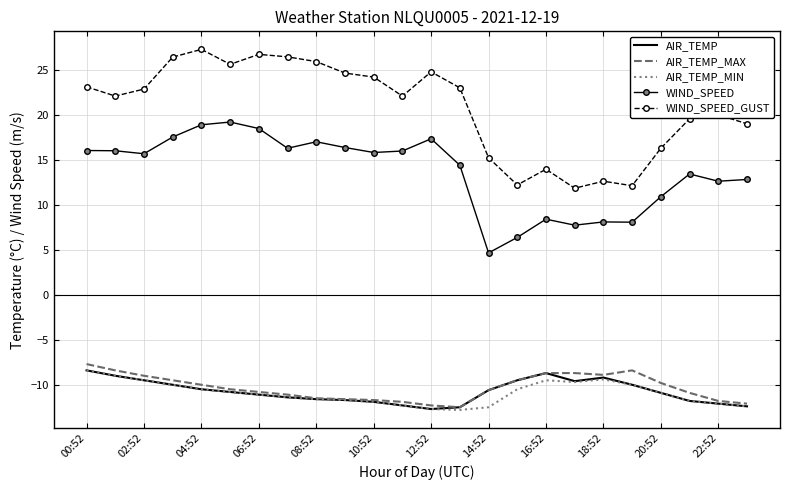

Which series has the largest total across all categories?

WIND_SPEED_GUST